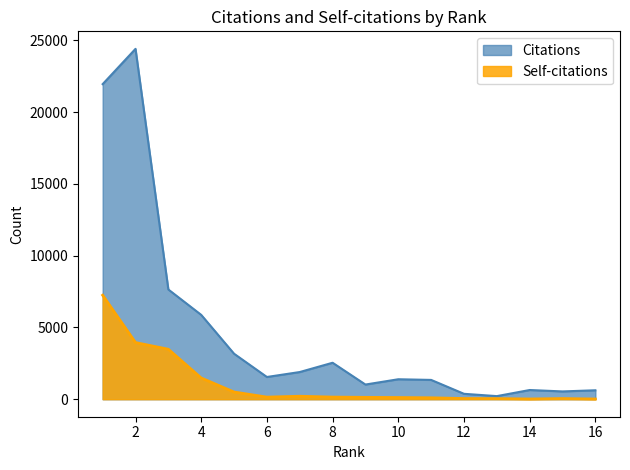

How many data points in Citations are above 1548?

7